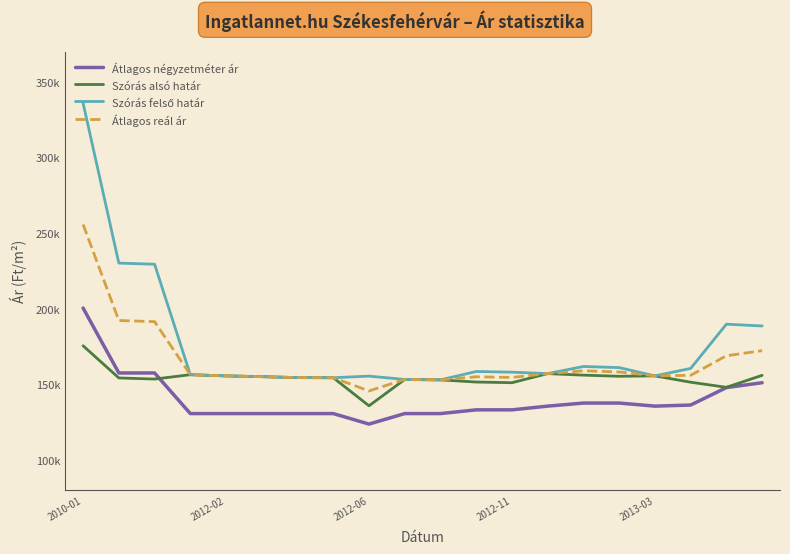

Does the chart have visible grid lines?

No